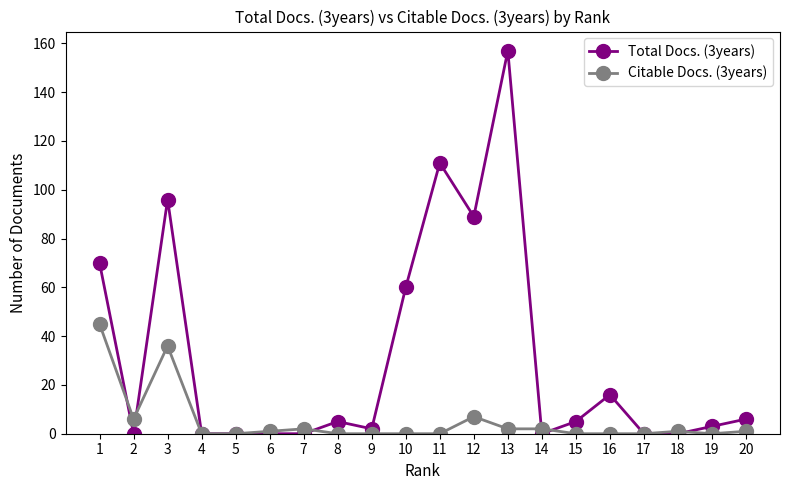

Reading left to right, transcribe all the data shown in this chart.

Total Docs. (3years): 70	0	96	0	0	0	0	5	2	60	111	89	157	0	5	16	0	0	3	6
Citable Docs. (3years): 45	6	36	0	0	1	2	0	0	0	0	7	2	2	0	0	0	1	0	1